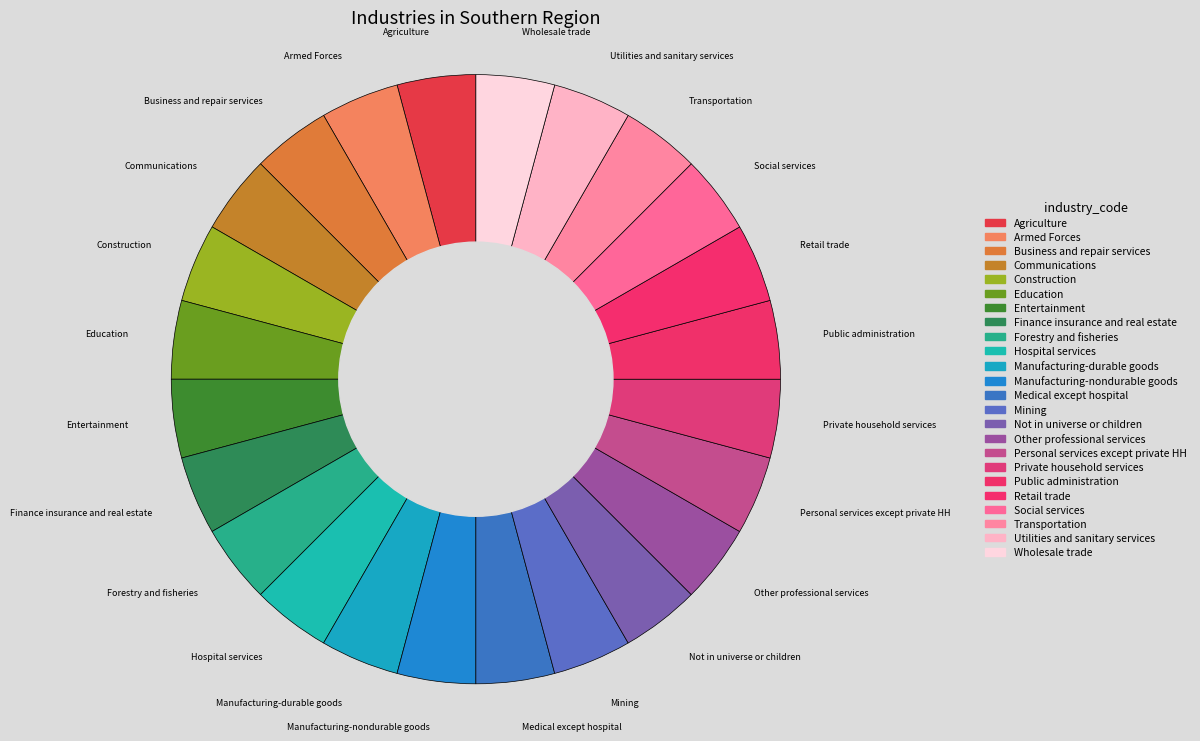

The Other professional services slice represents 4% of the pie. True or false?

True